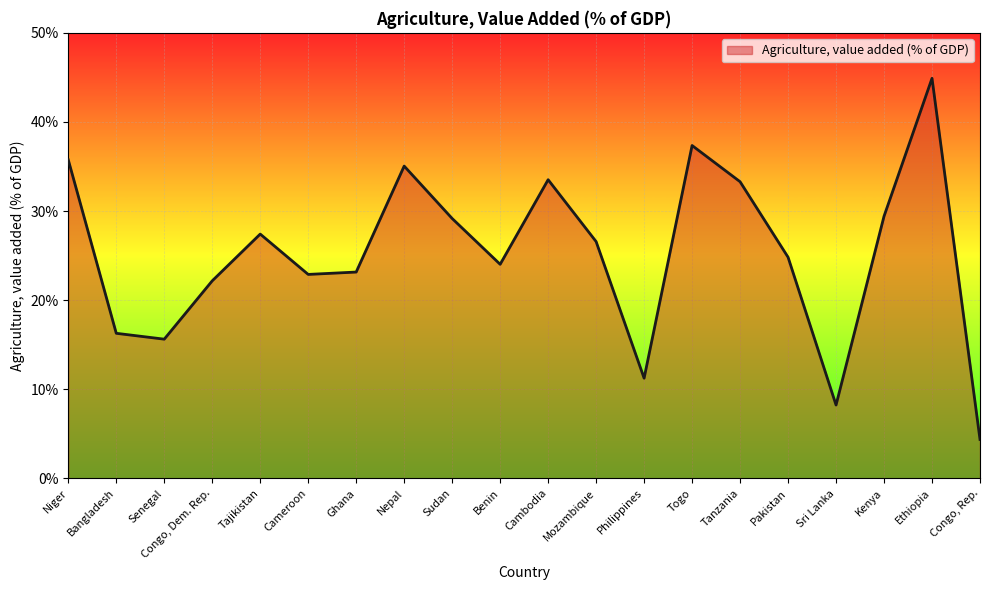

What is the greatest value displayed?

44.9